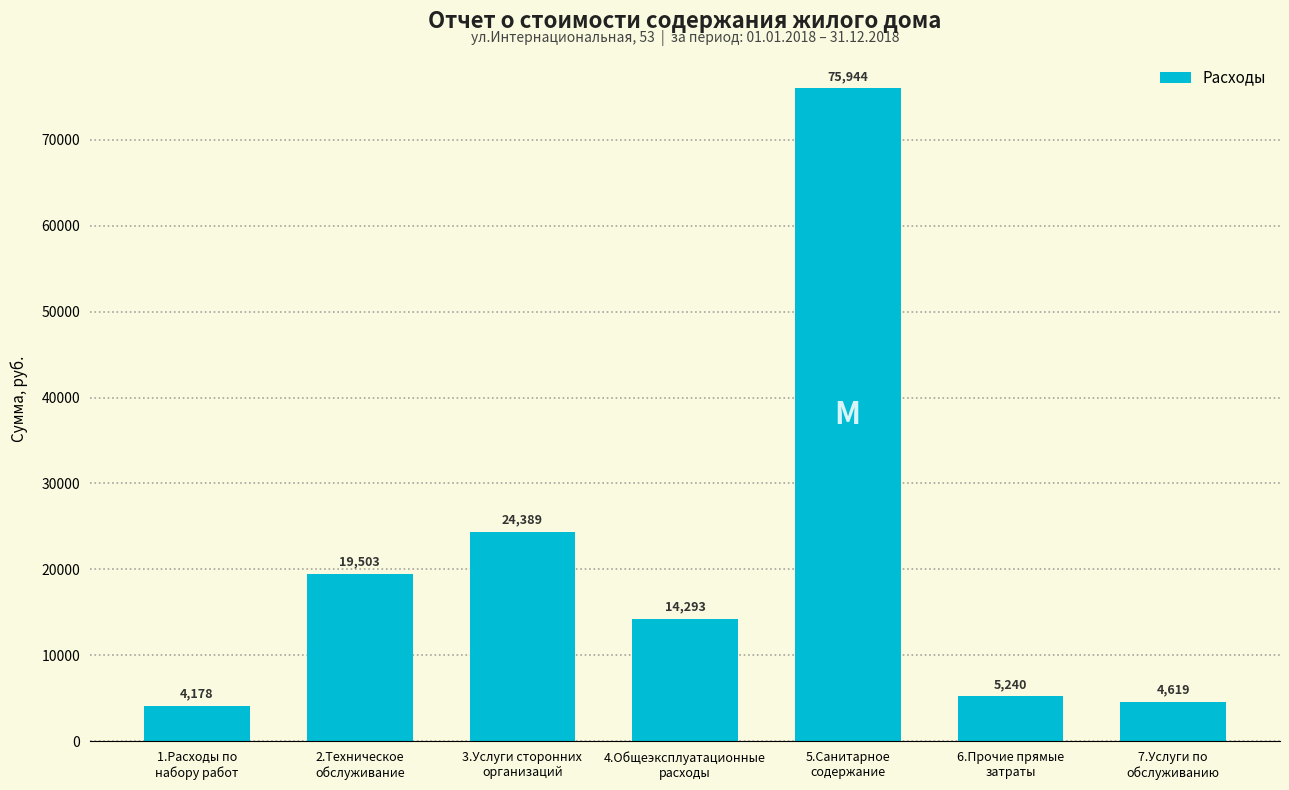

What is the greatest value displayed?

75943.5